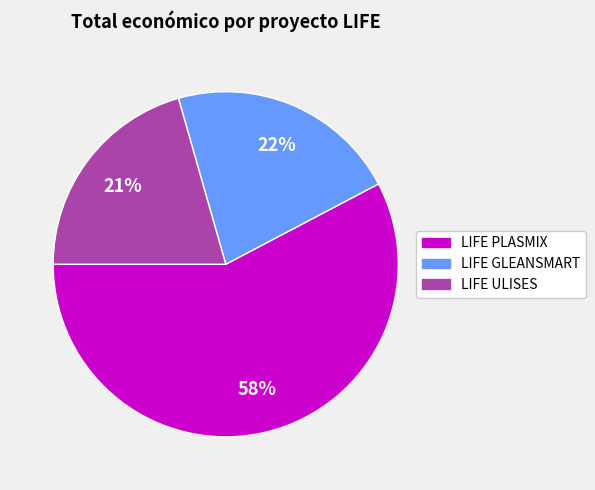

Which slice is the smallest?

LIFE ULISES